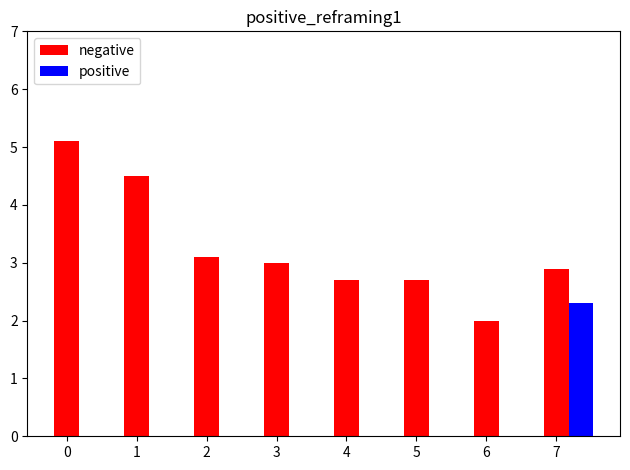

Reading left to right, what are all the values shown in this chart?

negative: 0=5.1	1=4.5	2=3.1	3=3.0	4=2.7	5=2.7	6=2.0	7=2.9
positive: 0=0.0	1=0.0	2=0.0	3=0.0	4=0.0	5=0.0	6=0.0	7=2.3